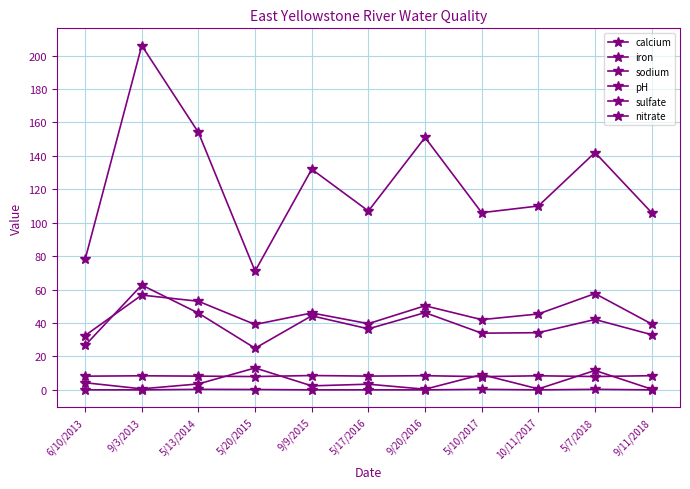

Count the number of data series in this chart.

6